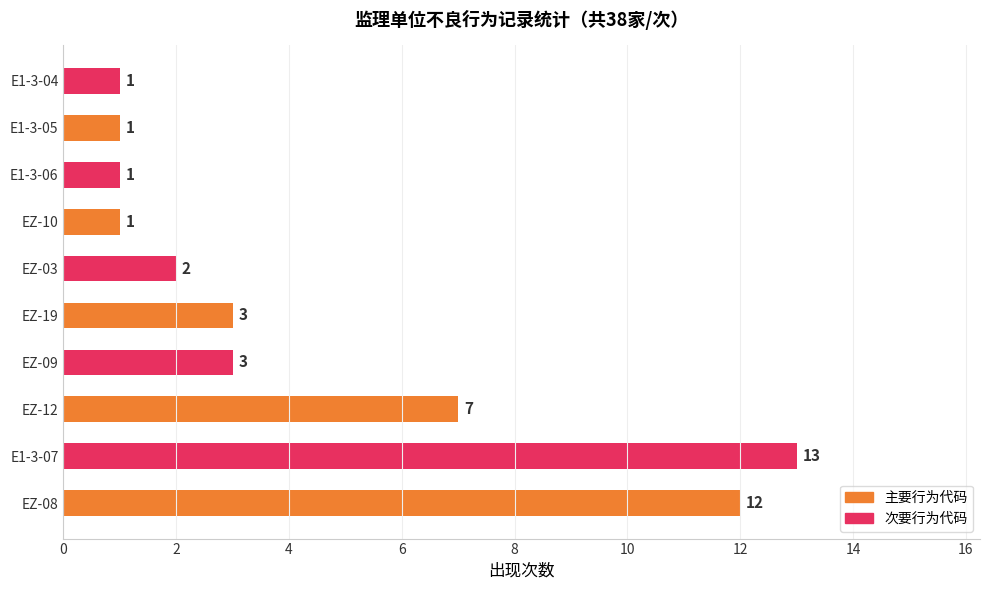

Between EZ-09 and EZ-10, which is larger?

EZ-09